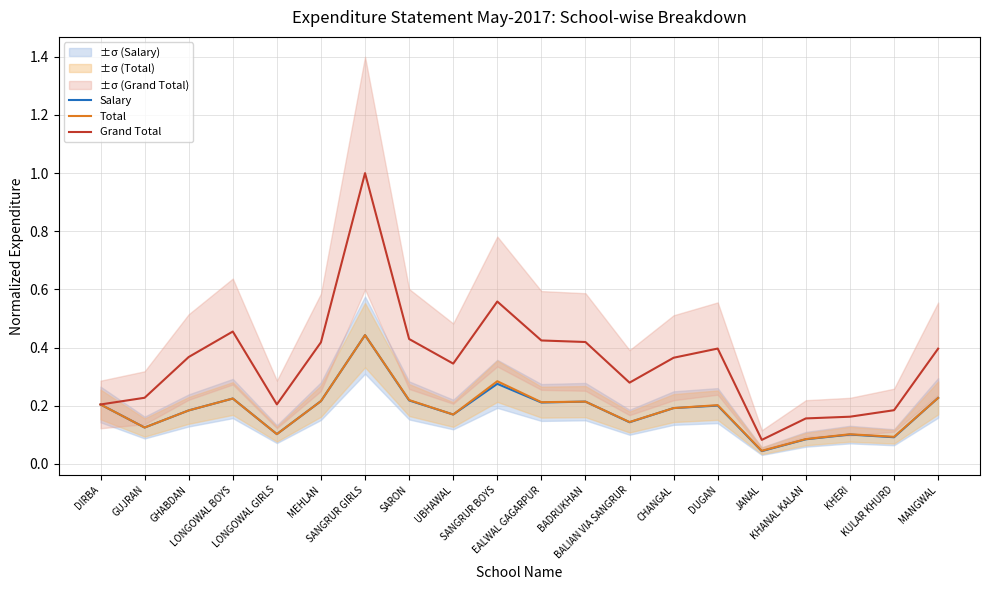

Is the value of Salary at SANGRUR GIRLS greater than the value of Total at SANGRUR BOYS?

Yes